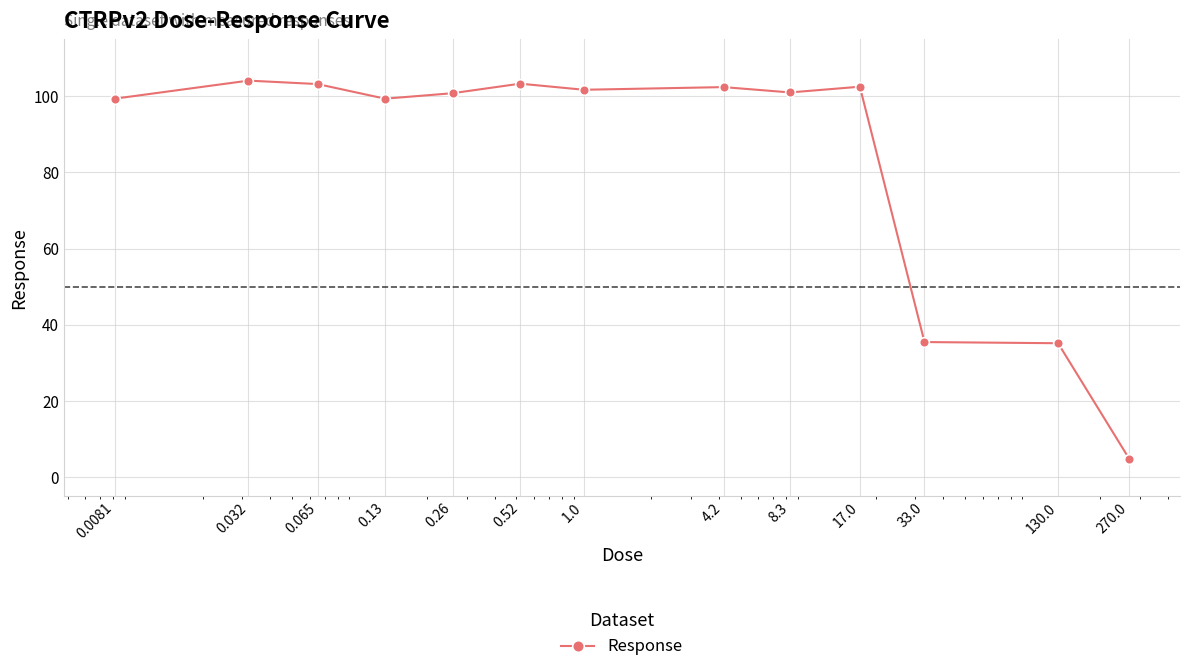

What is the difference between the maximum and minimum values?

99.3